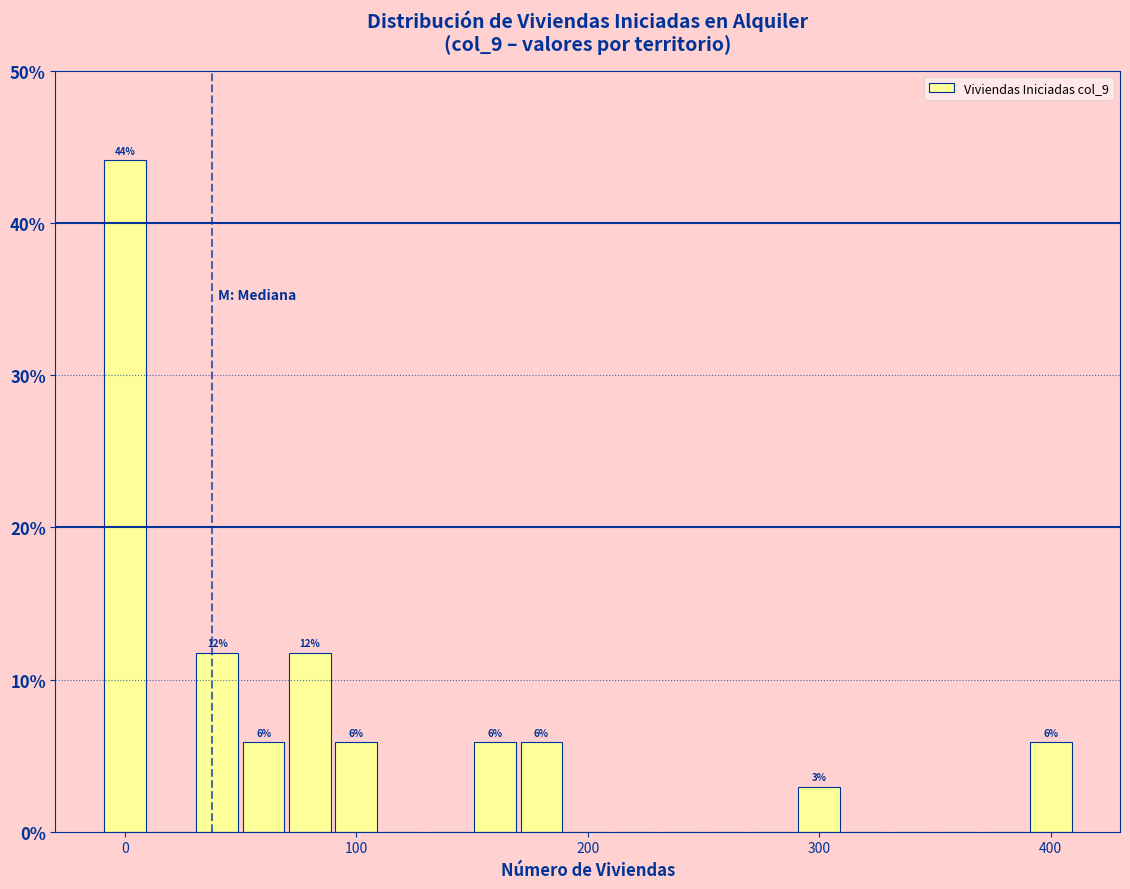

Around what value on the x-axis is the tallest bar? Give the approximate position of its centre, as read against the axis.

0